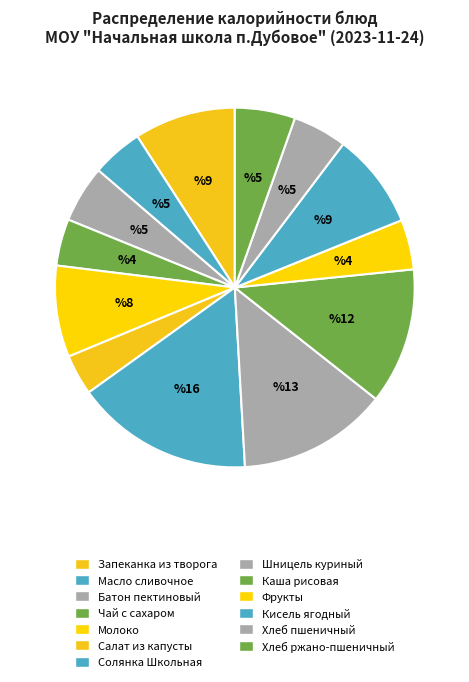

How many segments does this pie chart have?

13